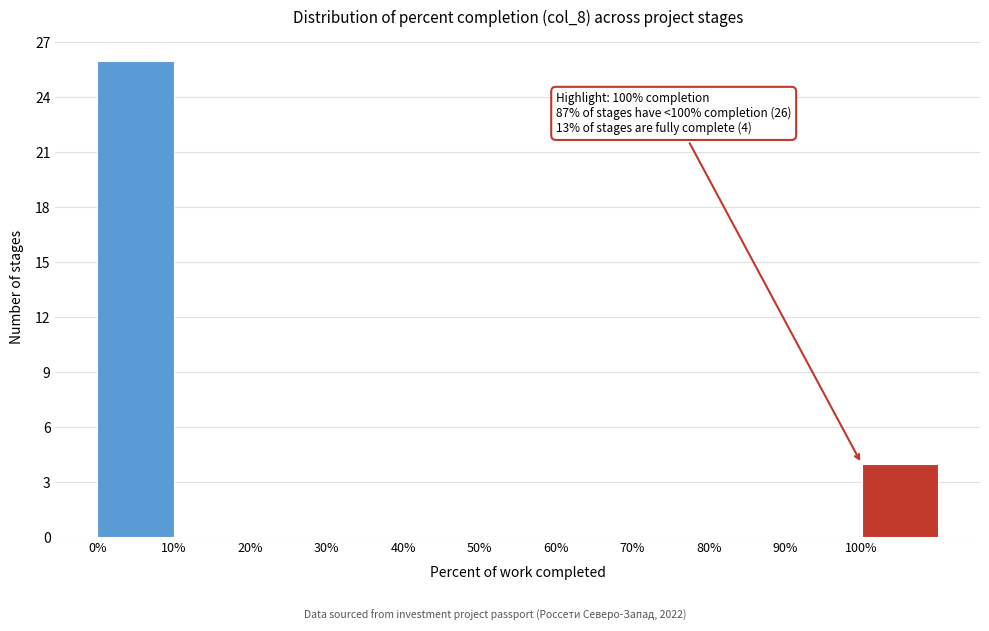

Which range on the x-axis has the tallest bar?

0 to 10